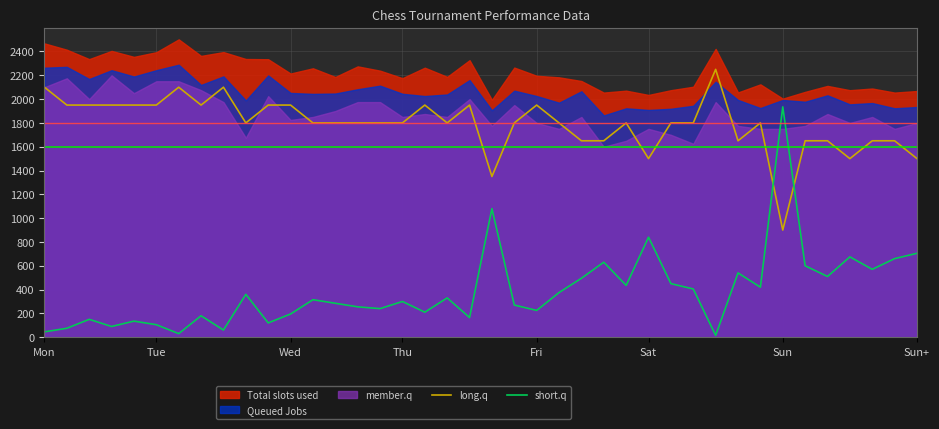

What is the maximum value for long.q?

2250